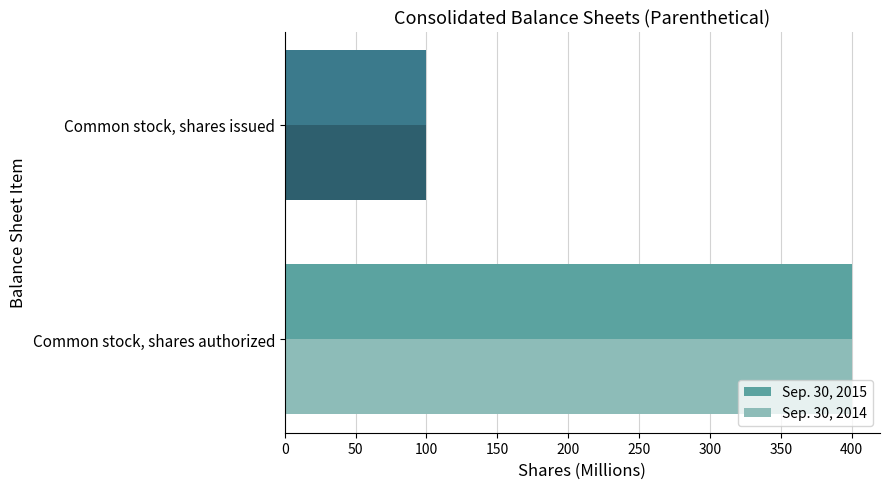

True or false: Sep. 30, 2015 has a value of 100 at Common stock, shares issued.

True